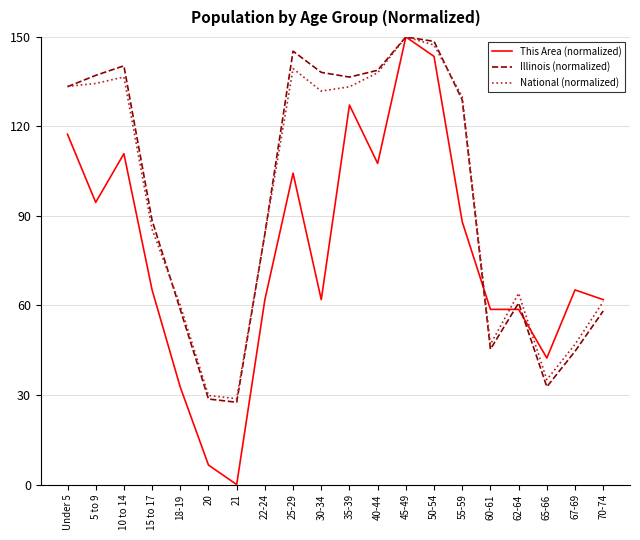

What position from the left is 25-29?

9